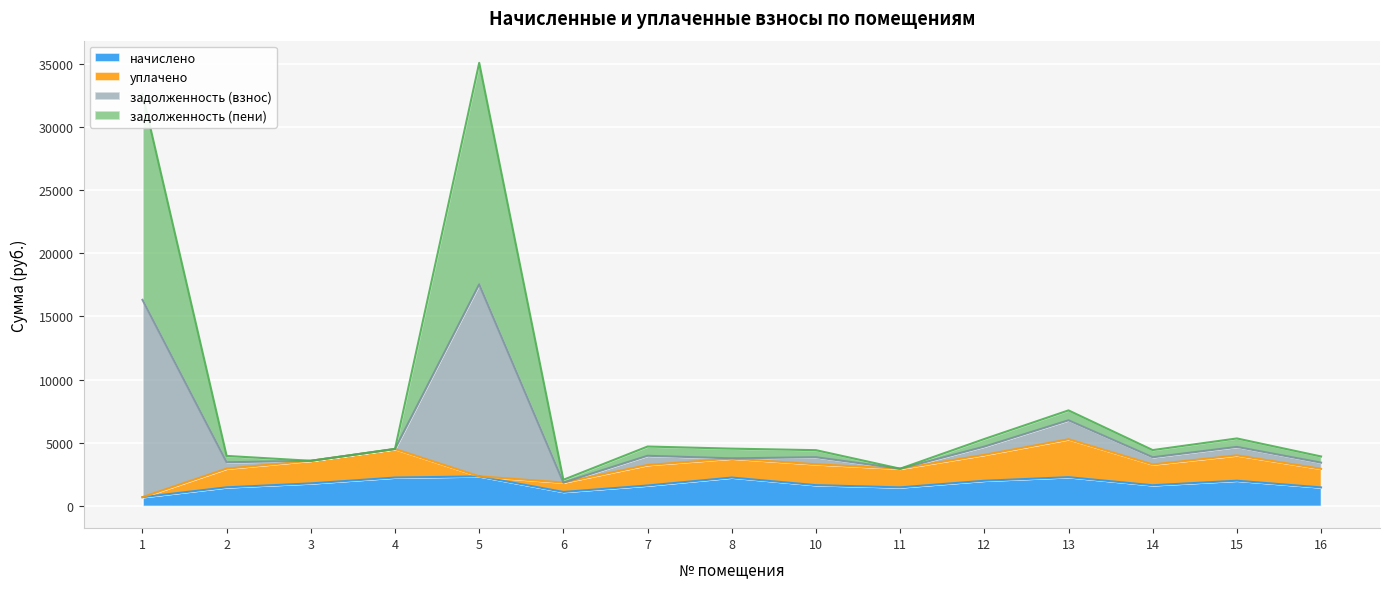

In задолженность (взнос), how many points are lower than both neighbors (excluding endpoints)?

4